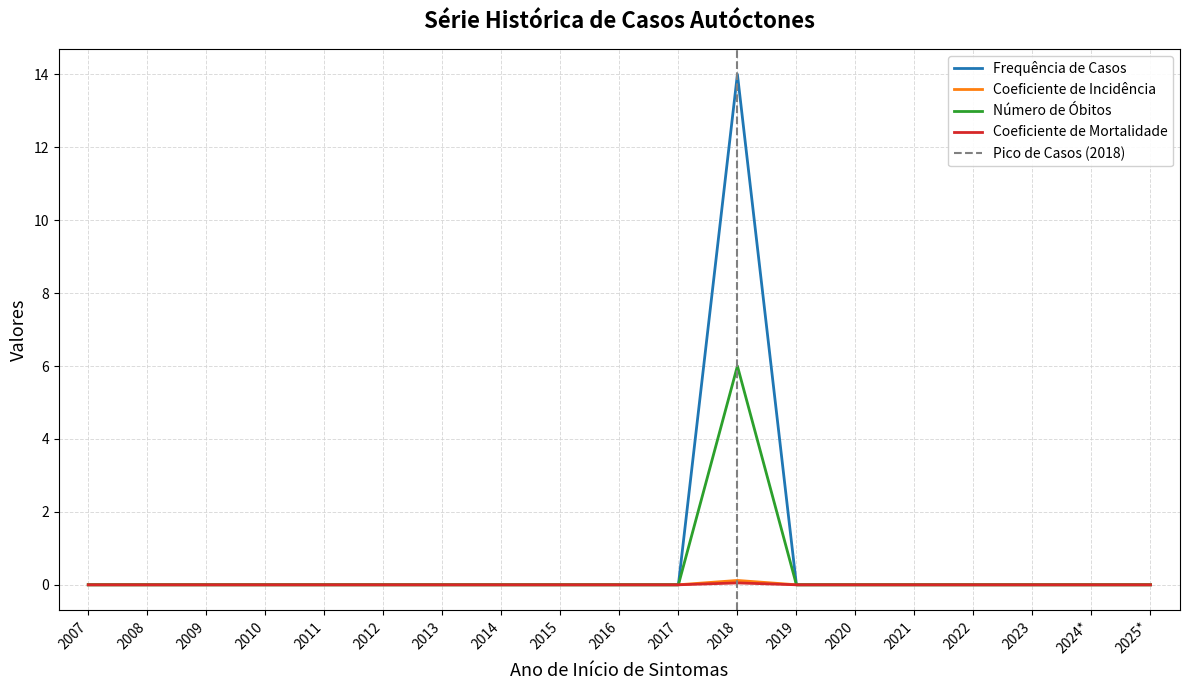

What is the maximum value shown in the chart?

14.0